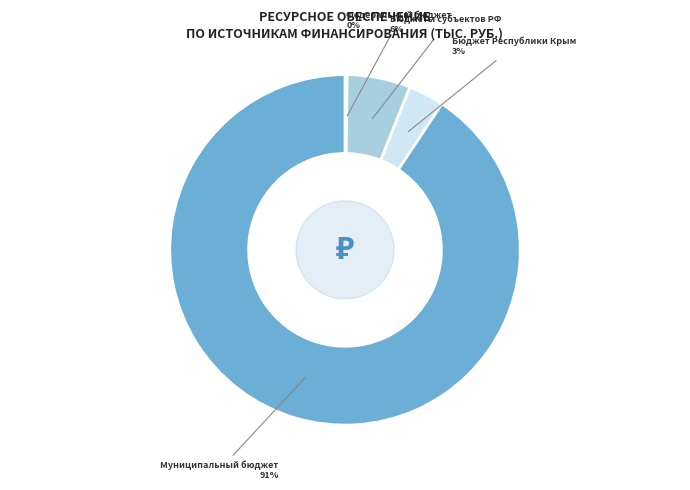

Which category has the biggest portion of the pie?

Муниципальный бюджет